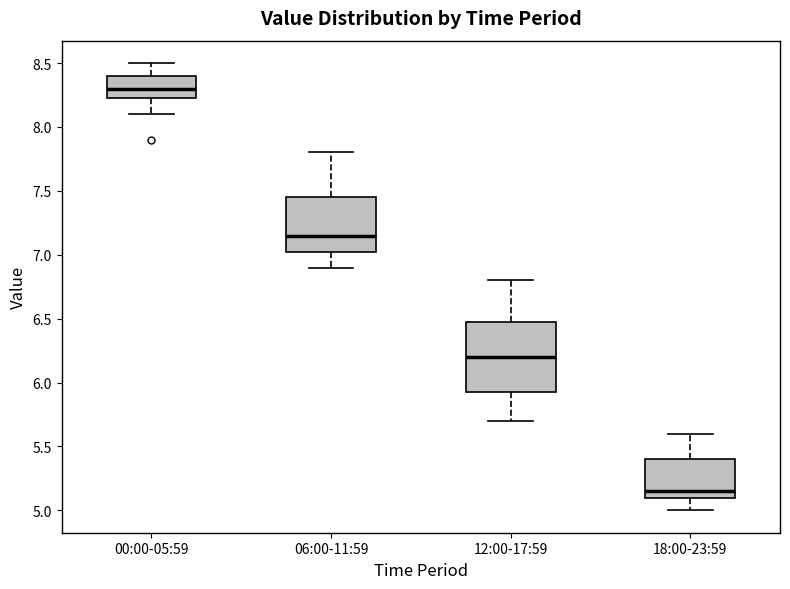

Which box's median line is the lowest?

18:00-23:59